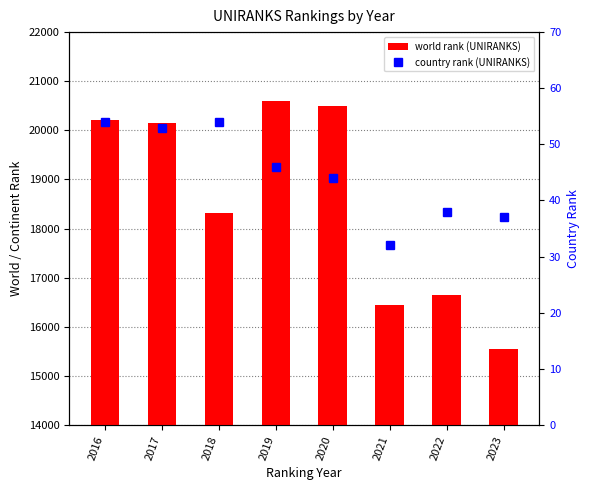

Is the value of country rank (UNIRANKS) at 2023 greater than the value of world rank (UNIRANKS) at 2023?

No